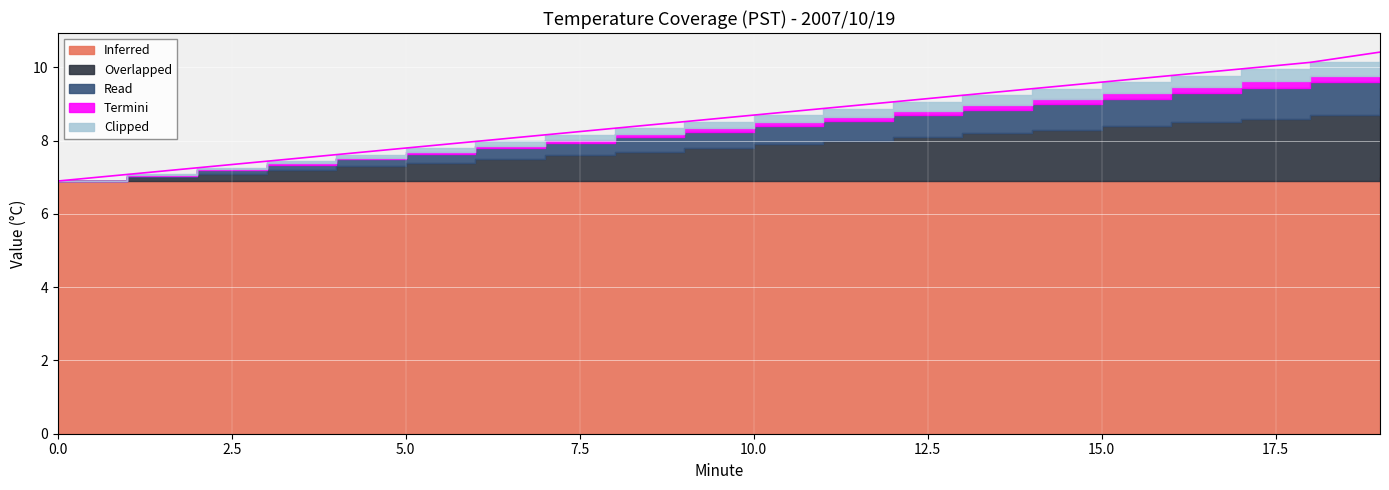

Rank the categories by Overlapped value from highest to lowest.

19, 18, 17, 16, 15, 14, 13, 12, 11, 10, 9, 8, 7, 6, 5, 4, 3, 2, 1, 0